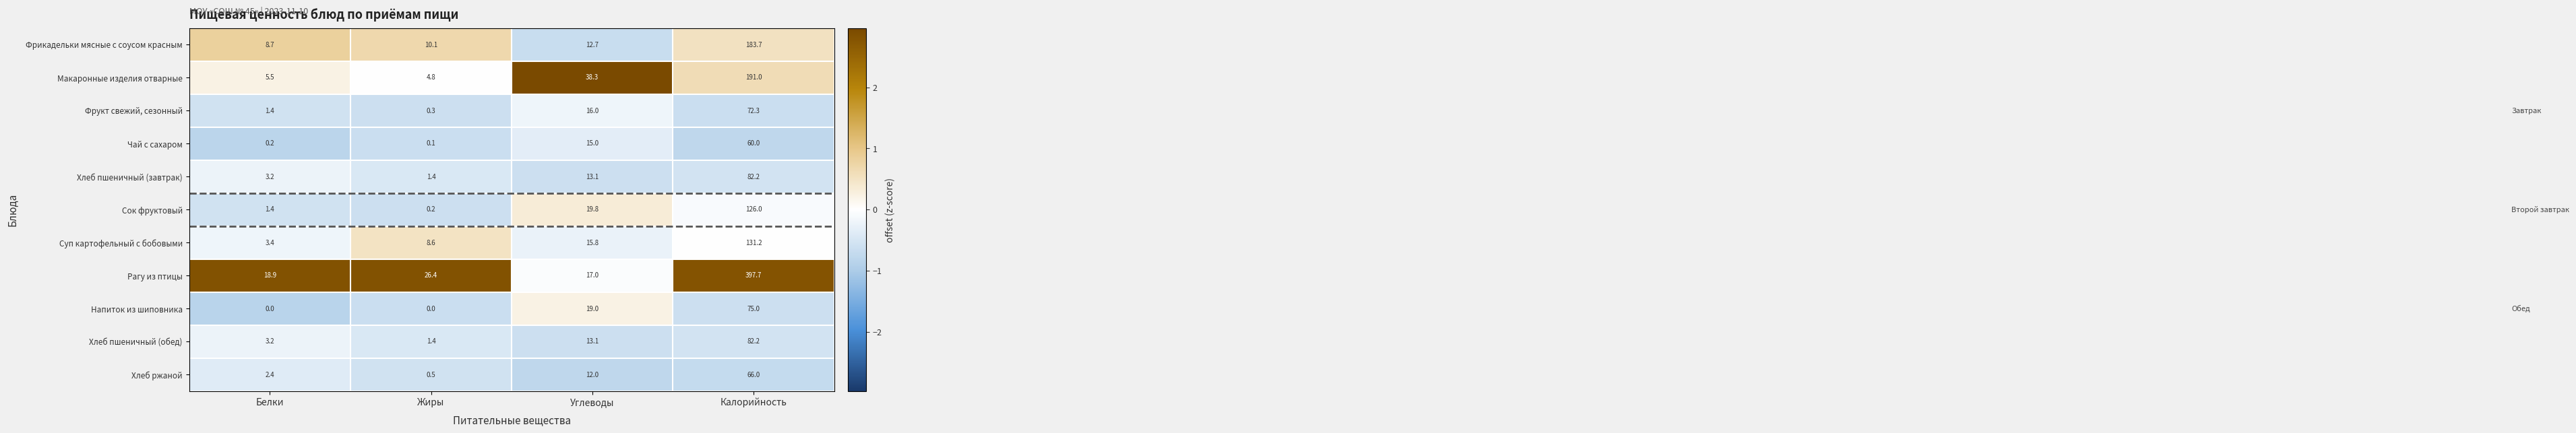

At how many categories does at least one series exceed 0?

4